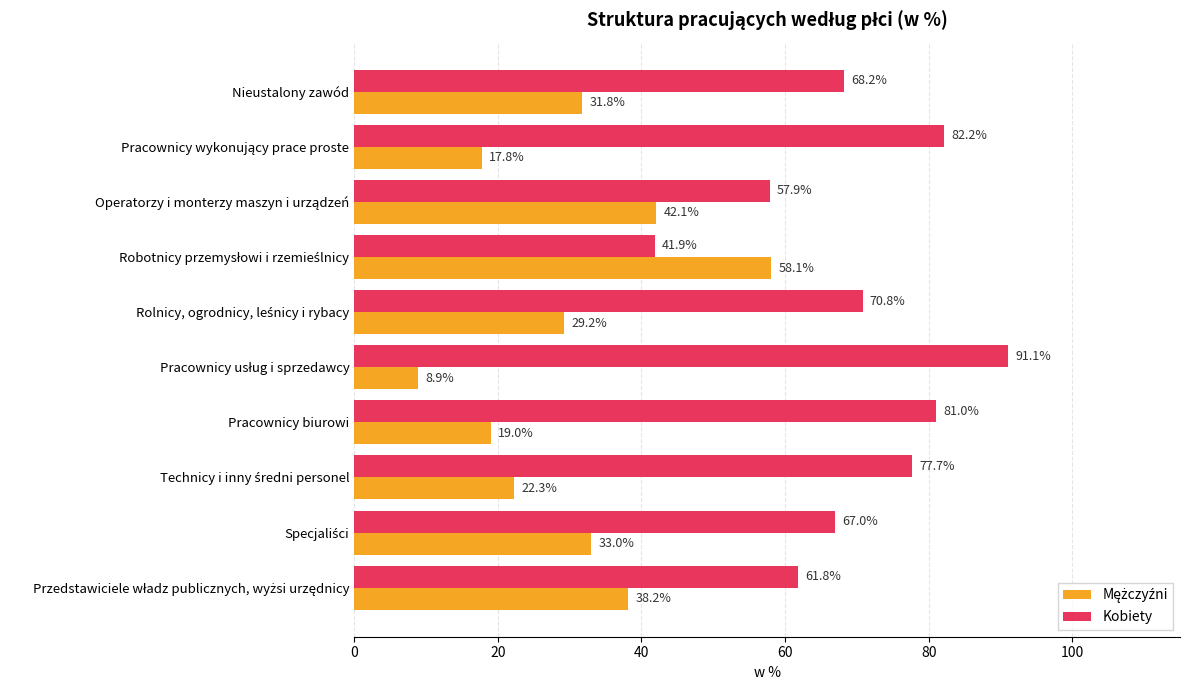

What is the difference between the highest and lowest values at Nieustalony zawód?

36.4